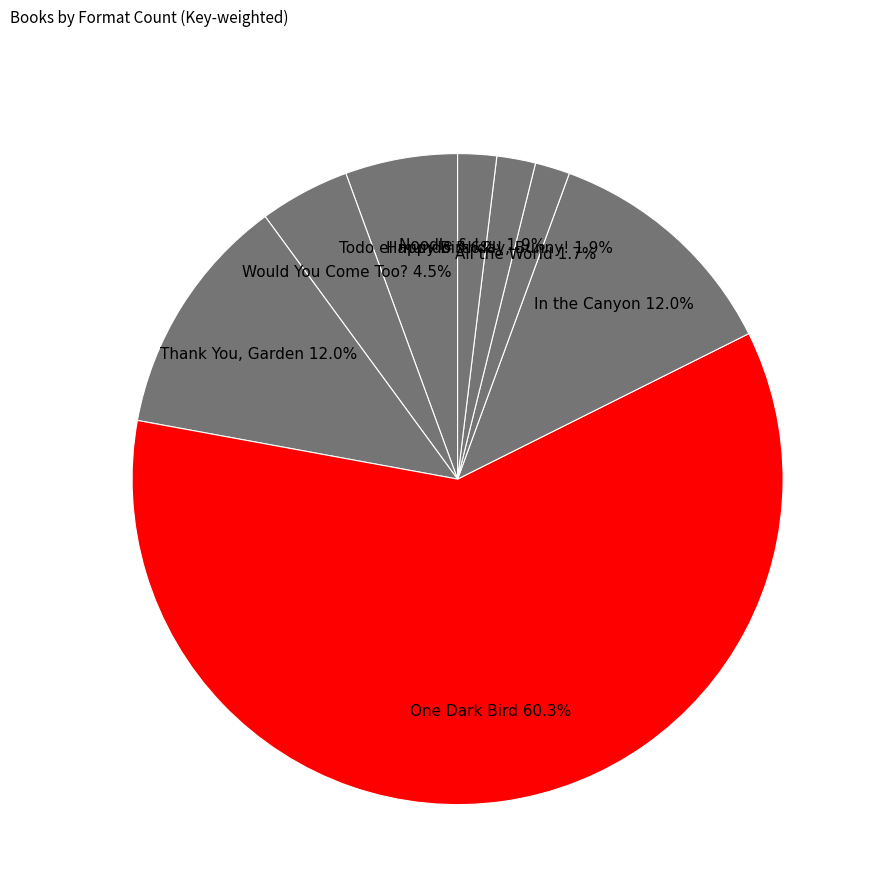

To the nearest percent, what percentage of the pie is All the World?

2%